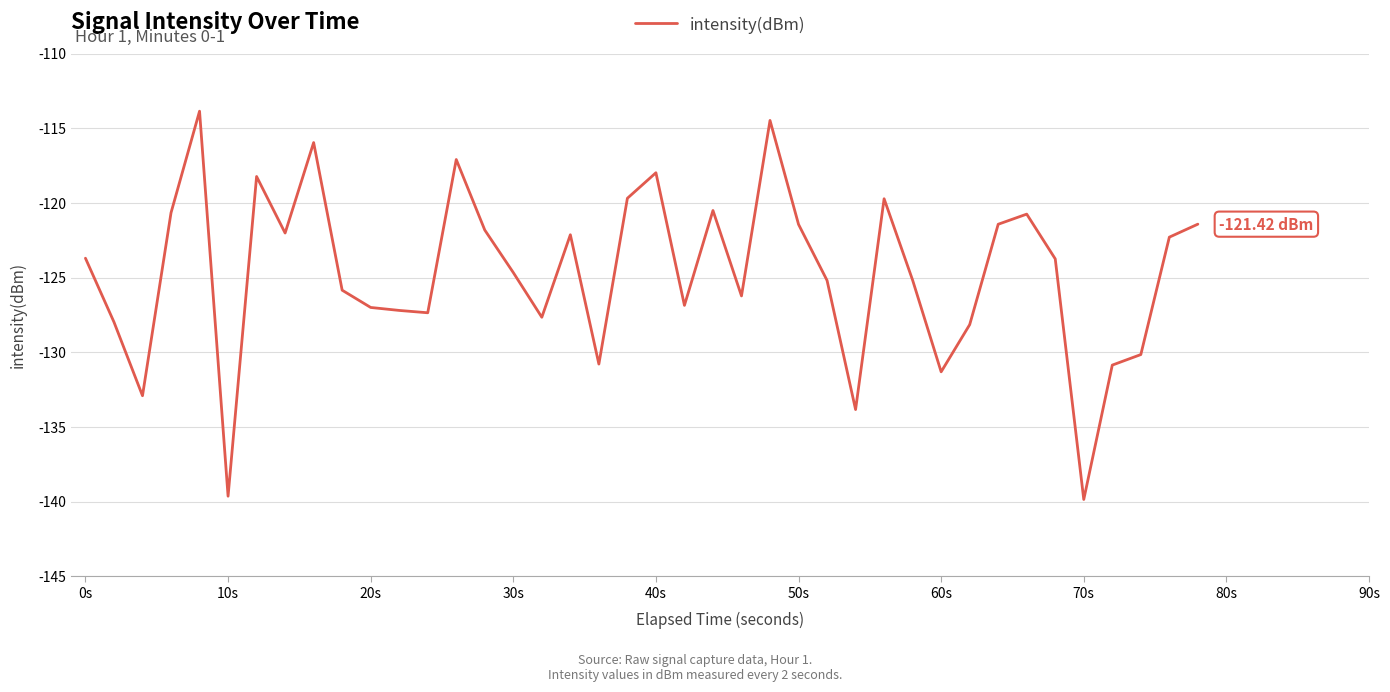

What is the difference between the maximum and minimum values?

26.0